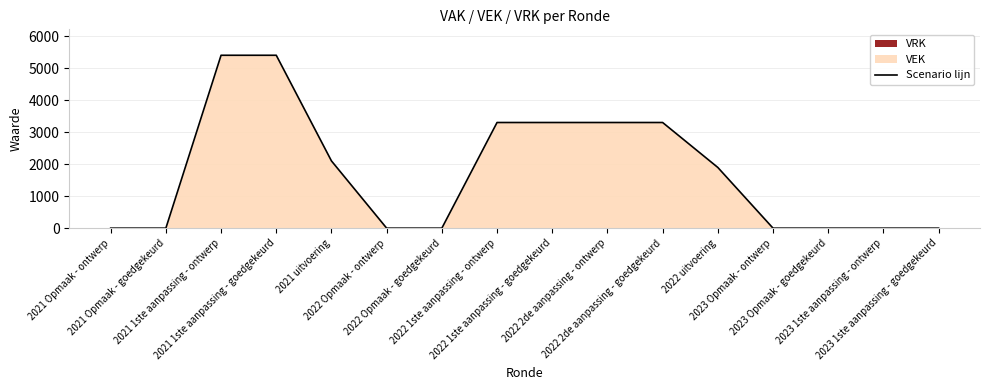

What is the change in value from 2021 uitvoering to 2023 1ste aanpassing - goedgekeurd?

-2100